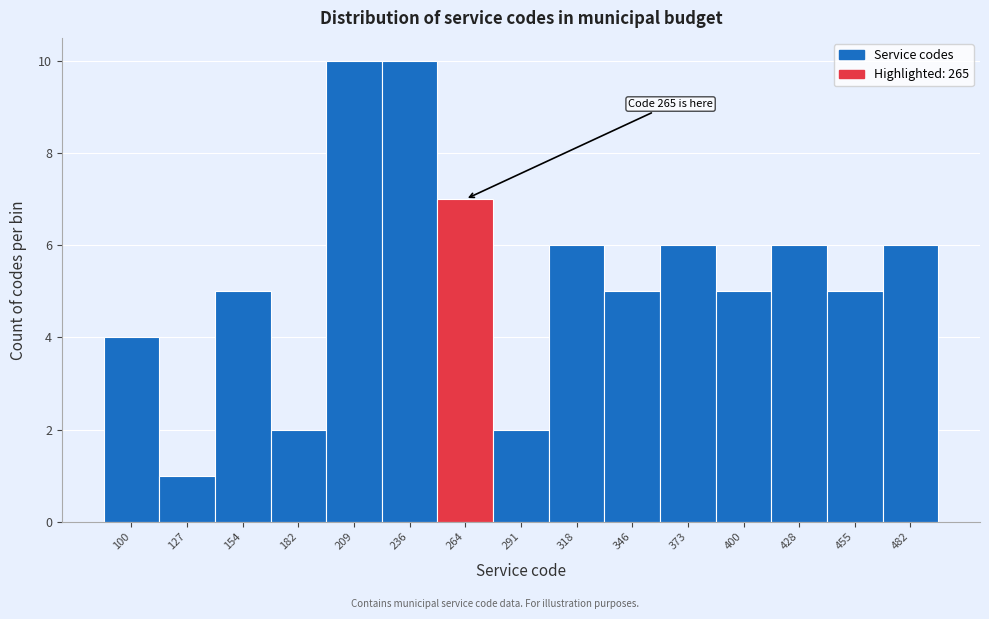

Reading left to right, transcribe all the data shown in this chart.

100=4	127=1	154=5	182=2	209=10	236=10	264=7	291=2	318=6	346=5	373=6	400=5	428=6	455=5	482=6